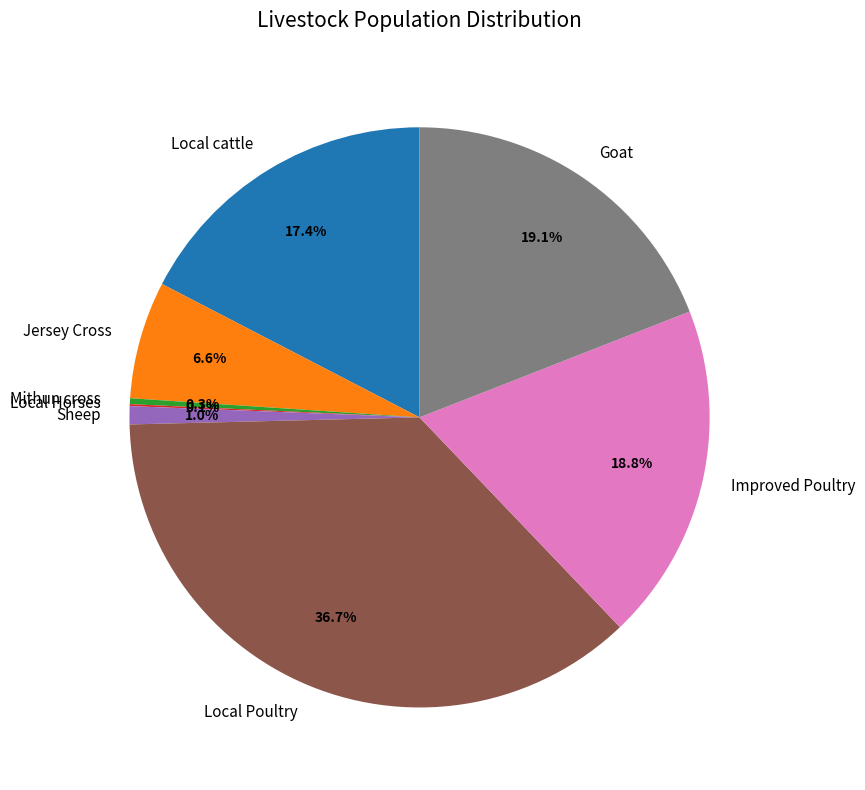

To the nearest percent, what percentage of the pie is Local cattle?

17%